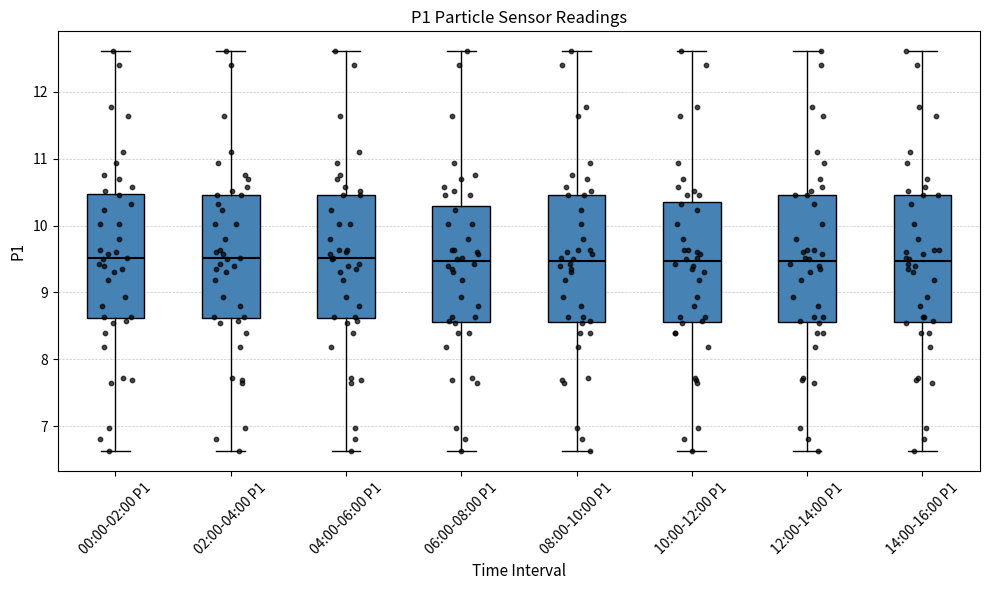

Reading left to right, transcribe this box plot: for each box, give where its median line is, the range the box spans, and where its two whiskers end, as read against the y-axis. The values are not printed on the chart, so give them approximately, as read against the axis.

00:00-02:00 P1: median 9.5, box 8.6 to 10.5, whiskers 6.6 to 12.6
02:00-04:00 P1: median 9.5, box 8.6 to 10.5, whiskers 6.6 to 12.6
04:00-06:00 P1: median 9.5, box 8.6 to 10.5, whiskers 6.6 to 12.6
06:00-08:00 P1: median 9.5, box 8.6 to 10.3, whiskers 6.6 to 12.6
08:00-10:00 P1: median 9.5, box 8.6 to 10.5, whiskers 6.6 to 12.6
10:00-12:00 P1: median 9.5, box 8.6 to 10.4, whiskers 6.6 to 12.6
12:00-14:00 P1: median 9.5, box 8.6 to 10.5, whiskers 6.6 to 12.6
14:00-16:00 P1: median 9.5, box 8.6 to 10.5, whiskers 6.6 to 12.6